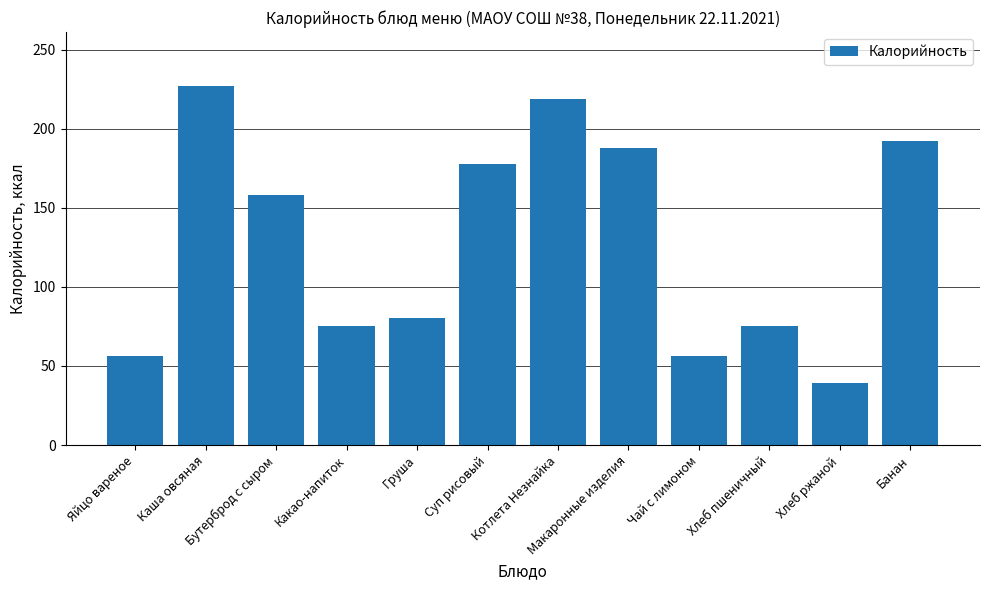

Between Суп рисовый and Котлета Незнайка, which is larger?

Котлета Незнайка